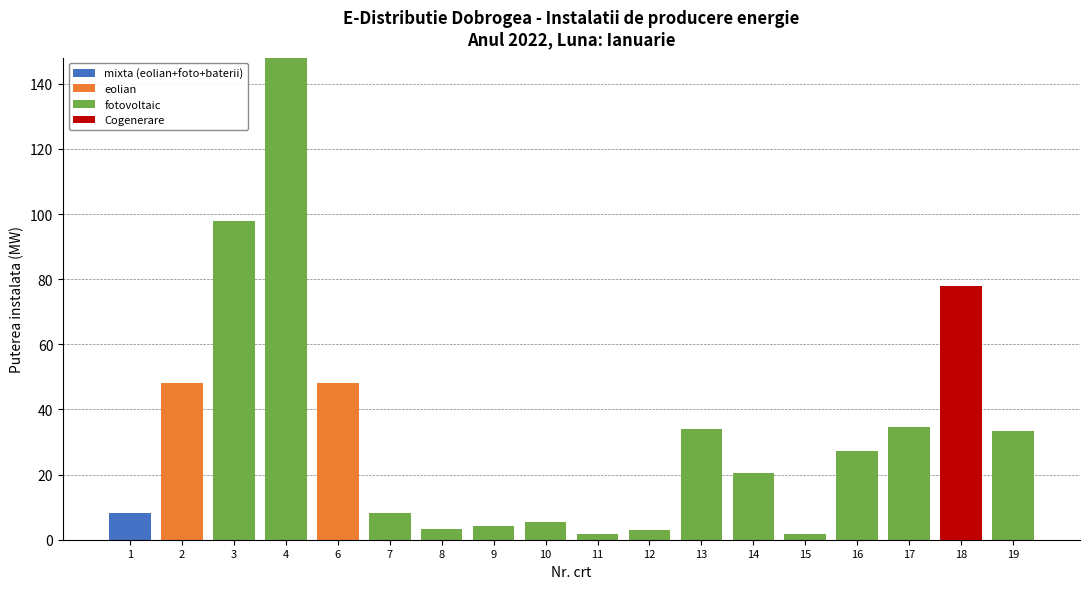

At which category is the sum across all series the highest?

4